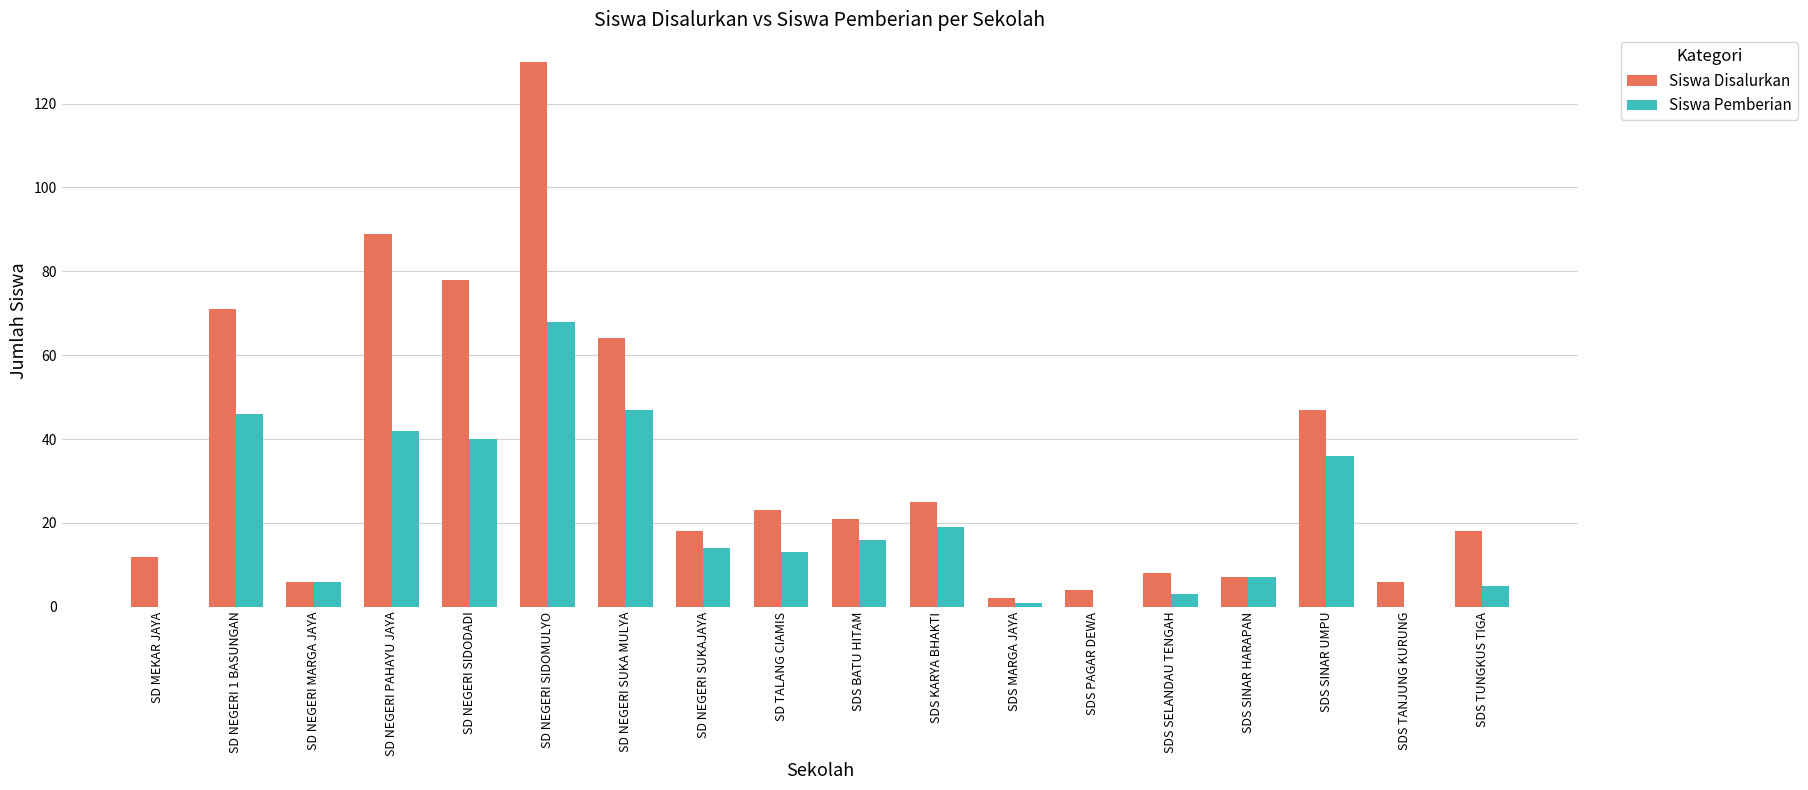

Is the value of Siswa Pemberian at SD NEGERI SUKAJAYA greater than the value of Siswa Disalurkan at SDS SINAR UMPU?

No